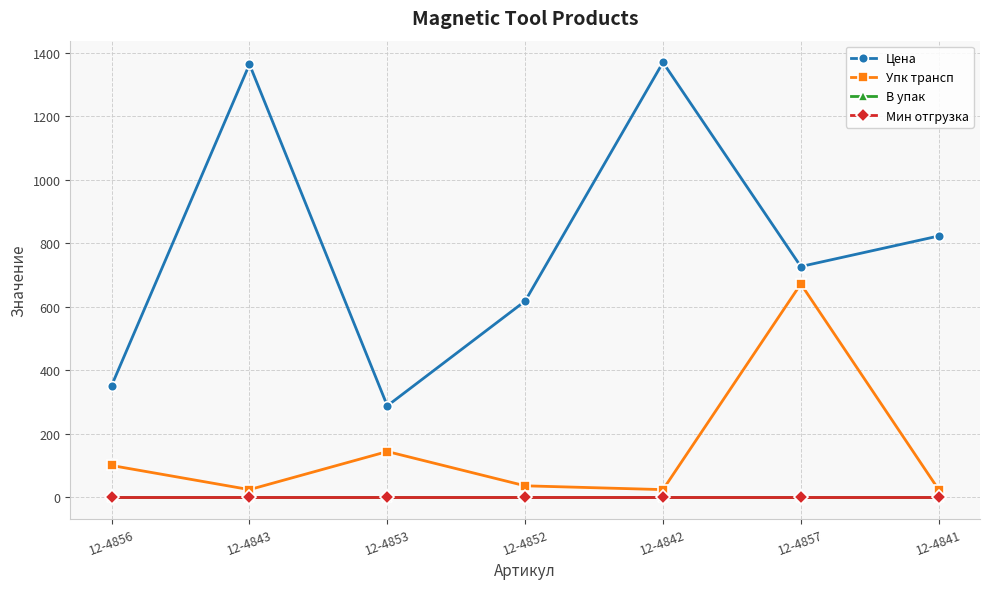

True or false: Упк трансп has a value of 889.1 at 12-4857.

False